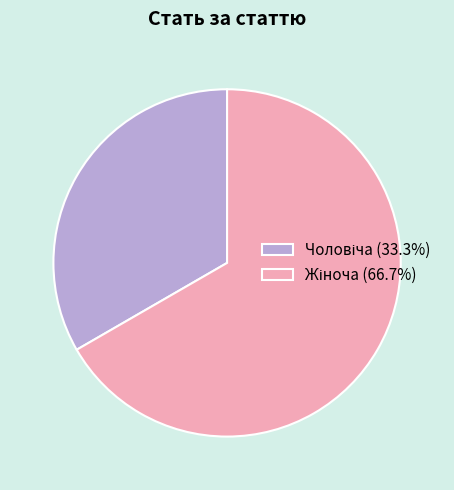

Is there any slice that represents more than half of the pie?

Yes